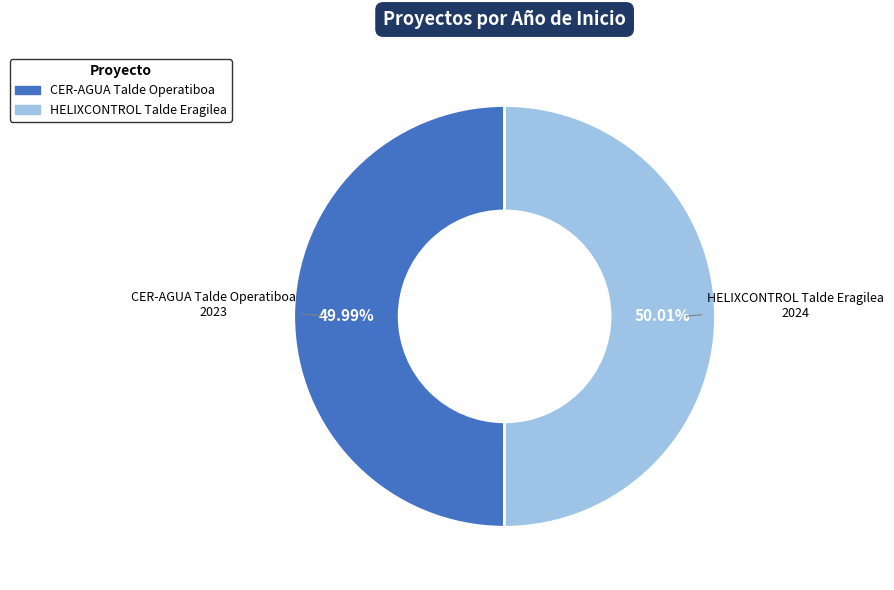

To the nearest percent, what percentage of the pie is CER-AGUA Talde Operatiboa?

50%